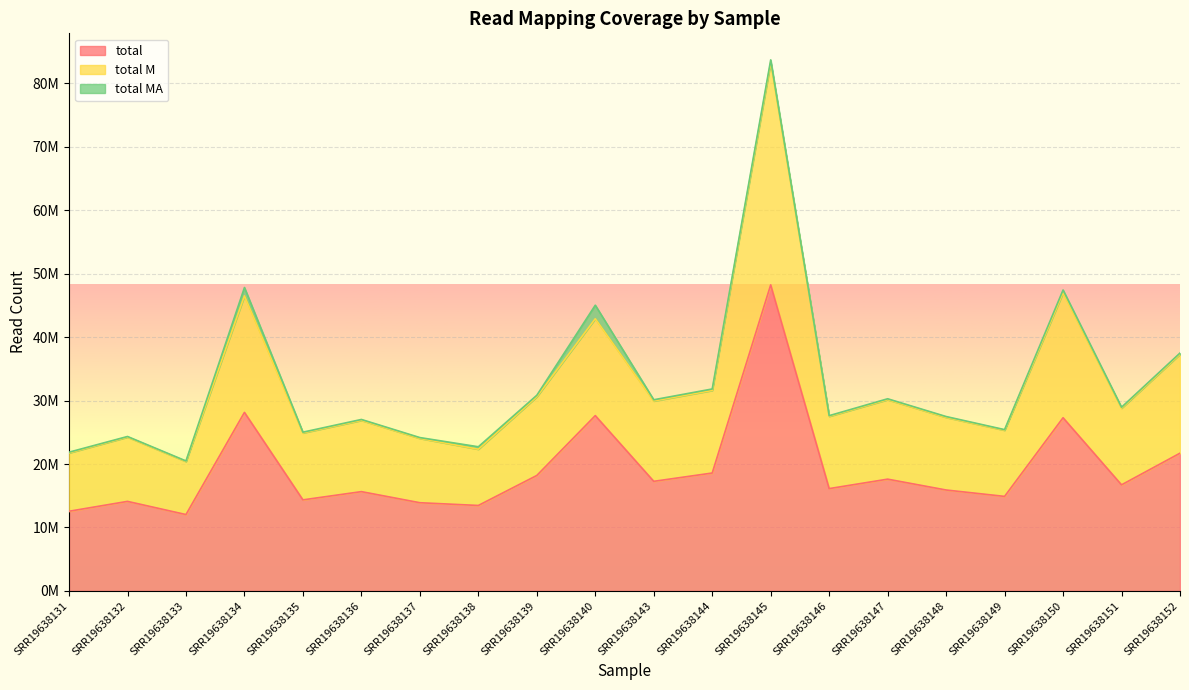

What are all the series names shown in the legend?

total, total M, total MA